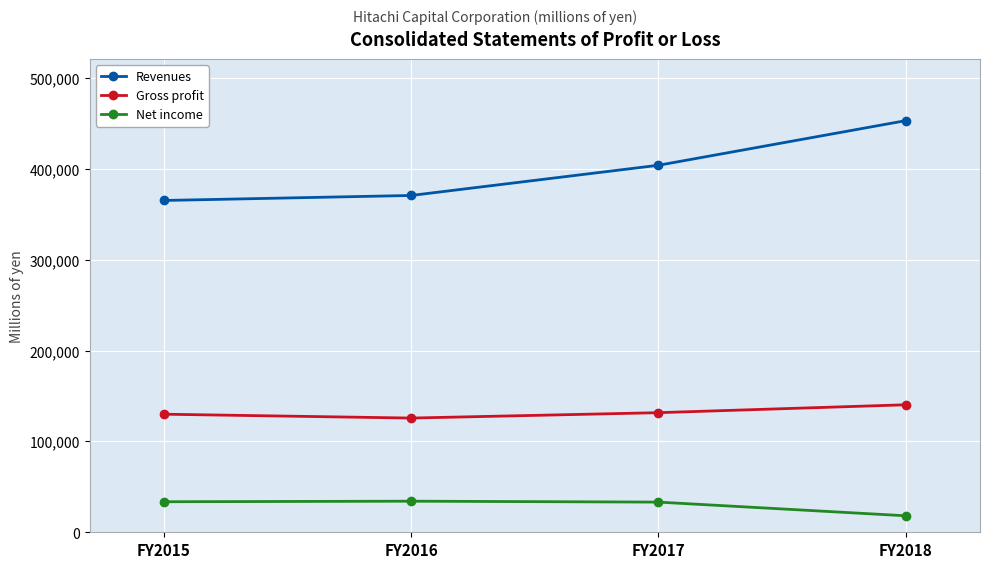

True or false: Net income and Gross profit cross at least once.

False